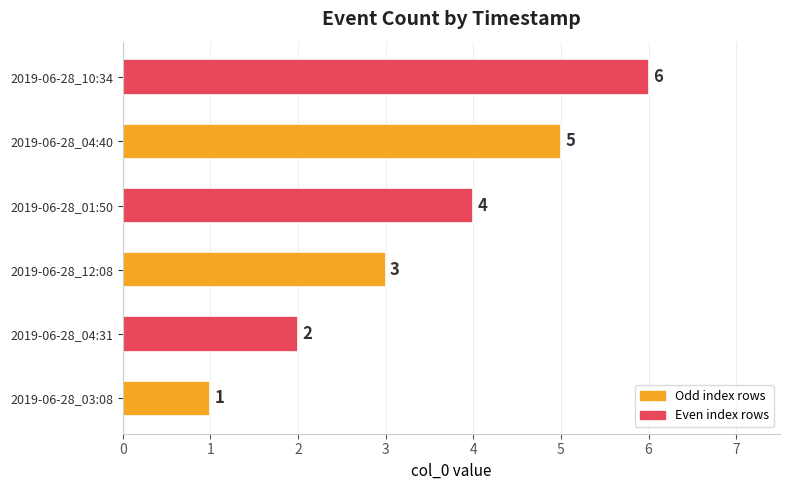

At which label is the value closest to 3?

2019-06-28_12:08